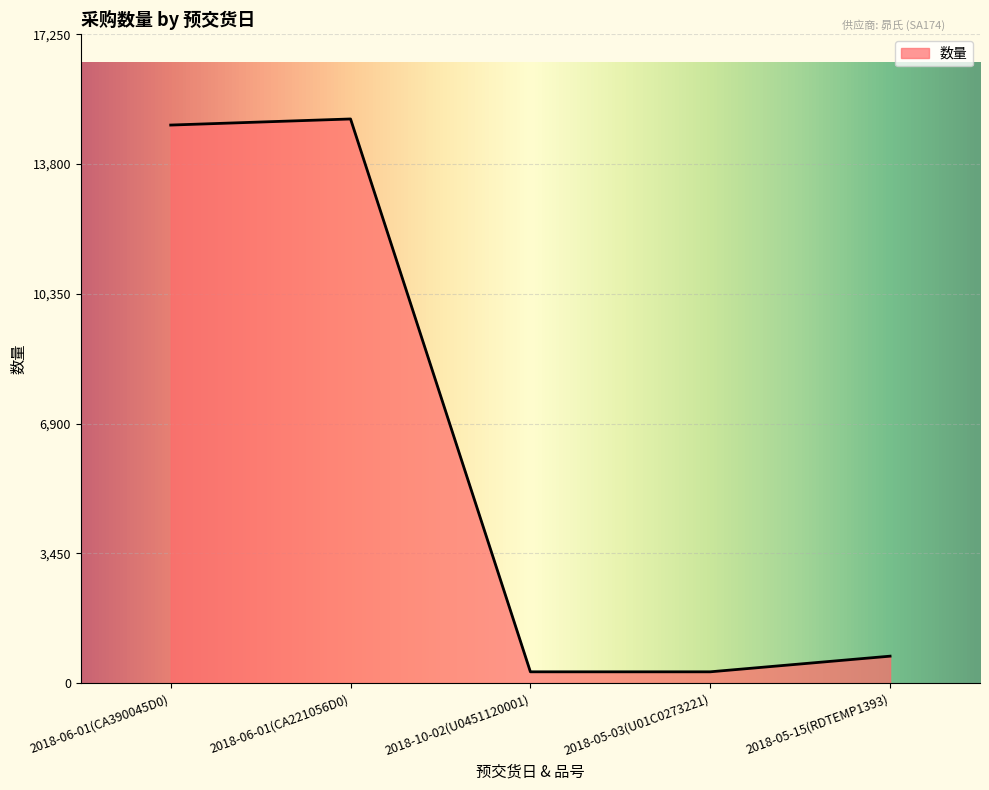

Where is the first local maximum?

2018-06-01(CA221056D0)